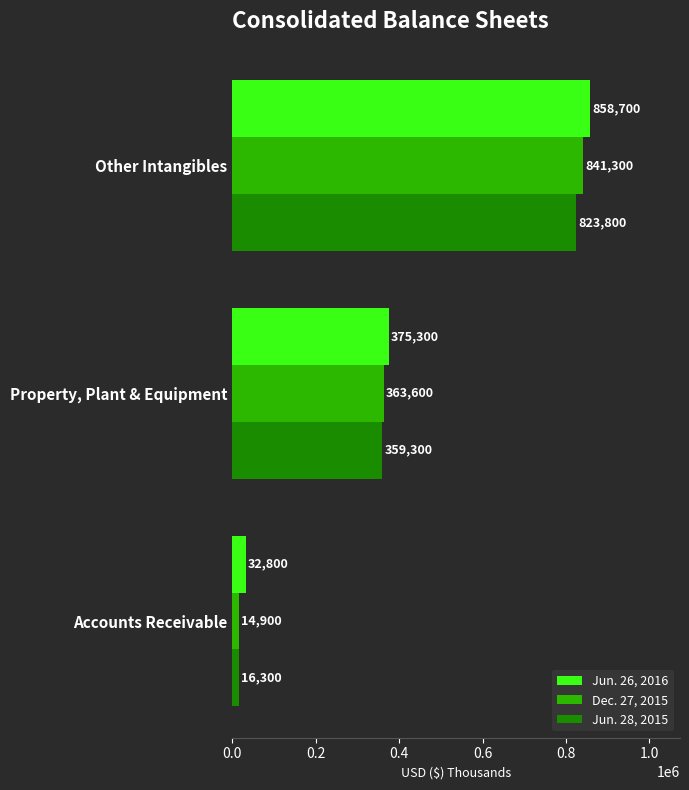

How many series are shown in this chart?

3